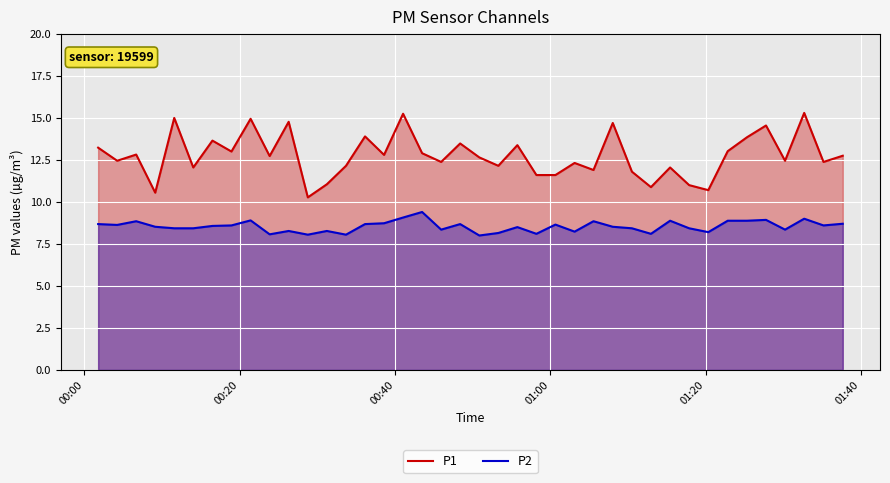

What is the maximum value for P2?

9.4